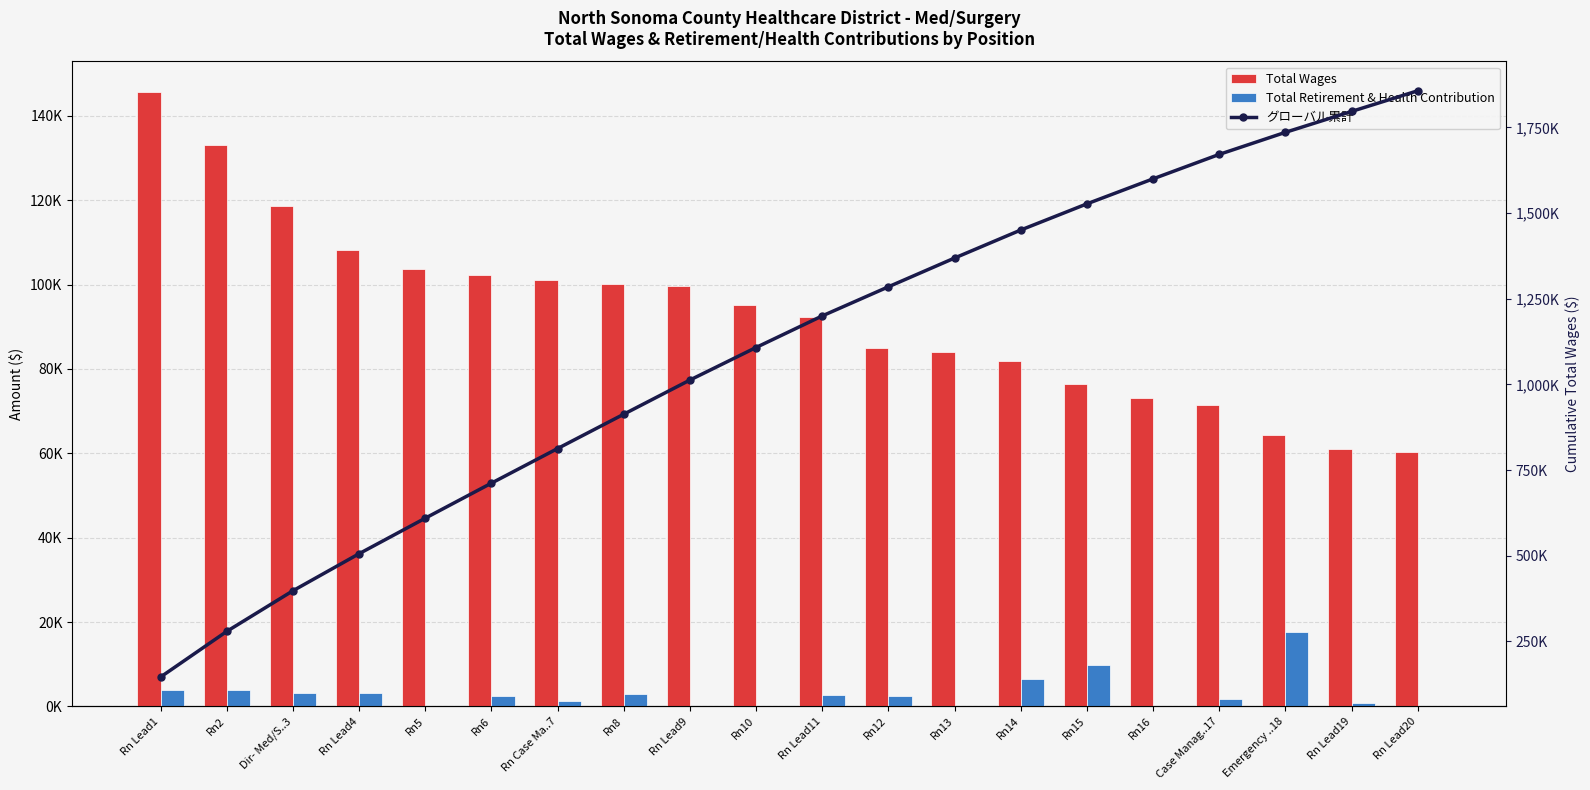

Reading left to right, list all the values displayed in this chart.

Total Wages: Rn Lead1=145602	Rn2=133154	Dir- Med/S..3=118624	Rn Lead4=108172	Rn5=103693	Rn6=102283	Rn Case Ma..7=101030	Rn8=100214	Rn Lead9=99753	Rn10=95057	Rn Lead11=92202	Rn12=84991	Rn13=83939	Rn14=81757	Rn15=76414	Rn16=73019	Case Manag..17=71383	Emergency ..18=64377	Rn Lead19=61006	Rn Lead20=60366
Total Retirement & Health Contribution: Rn Lead1=3949	Rn2=3995	Dir- Med/S..3=3130	Rn Lead4=3245	Rn5=0	Rn6=2466	Rn Case Ma..7=1305	Rn8=3006	Rn Lead9=0	Rn10=0	Rn Lead11=2639	Rn12=2550	Rn13=0	Rn14=6521	Rn15=9917	Rn16=0	Case Manag..17=1746	Emergency ..18=17748	Rn Lead19=915	Rn Lead20=0
グローバル累計: Rn Lead1=145602	Rn2=278756	Dir- Med/S..3=397380	Rn Lead4=505552	Rn5=609245	Rn6=711528	Rn Case Ma..7=812558	Rn8=912772	Rn Lead9=1012525	Rn10=1107582	Rn Lead11=1199784	Rn12=1284775	Rn13=1368714	Rn14=1450471	Rn15=1526885	Rn16=1599904	Case Manag..17=1671287	Emergency ..18=1735664	Rn Lead19=1796670	Rn Lead20=1857036